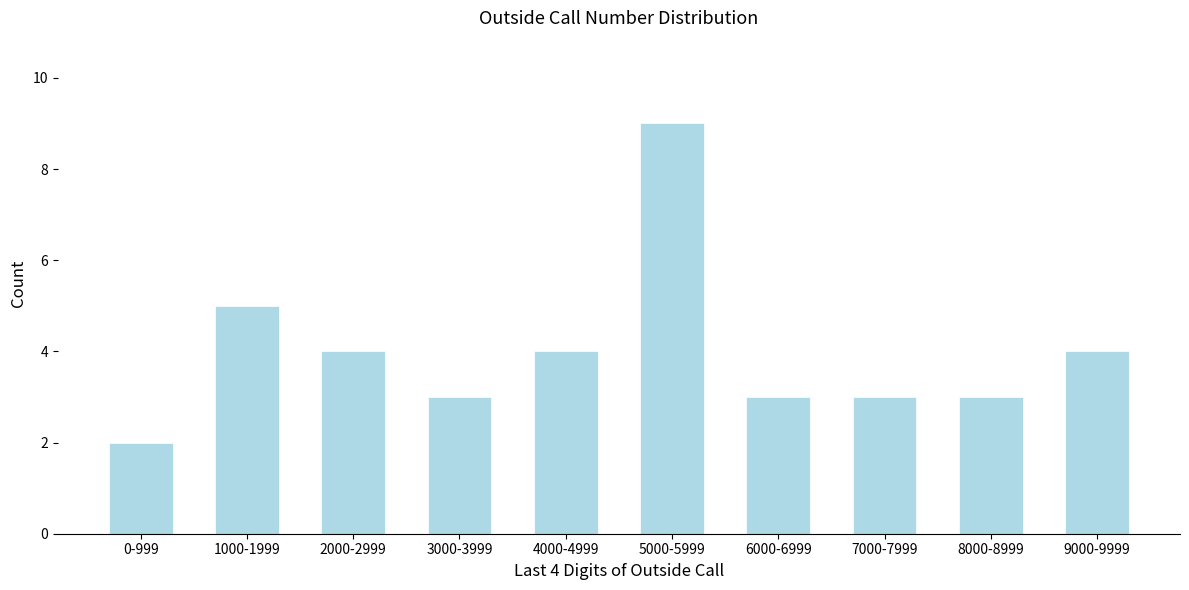

Reading left to right, list all the values displayed in this chart.

0-999=2	1000-1999=5	2000-2999=4	3000-3999=3	4000-4999=4	5000-5999=9	6000-6999=3	7000-7999=3	8000-8999=3	9000-9999=4